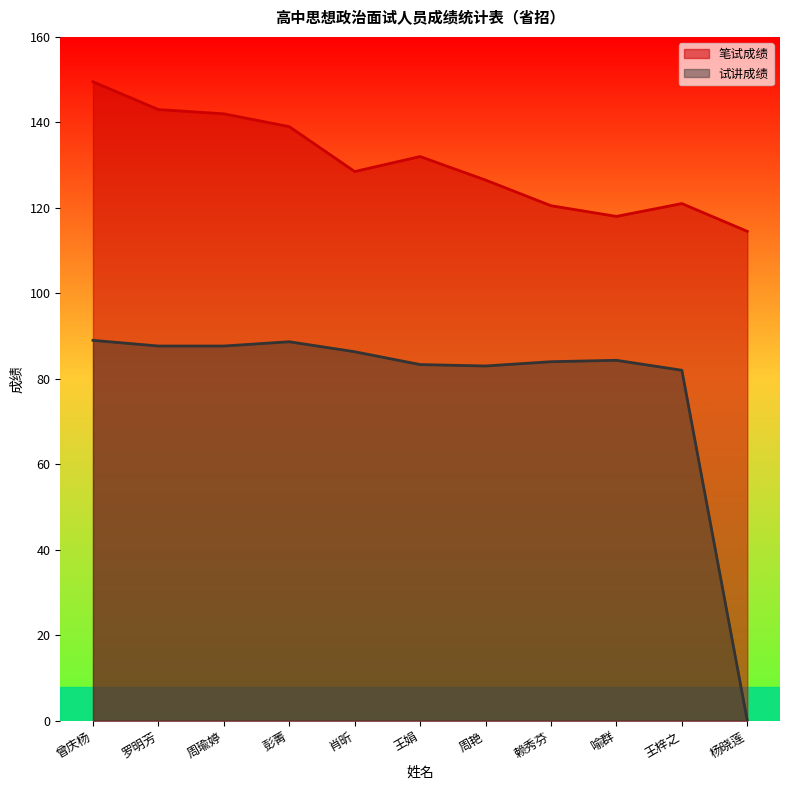

What is the sum of all 试讲成绩 values?

856.0